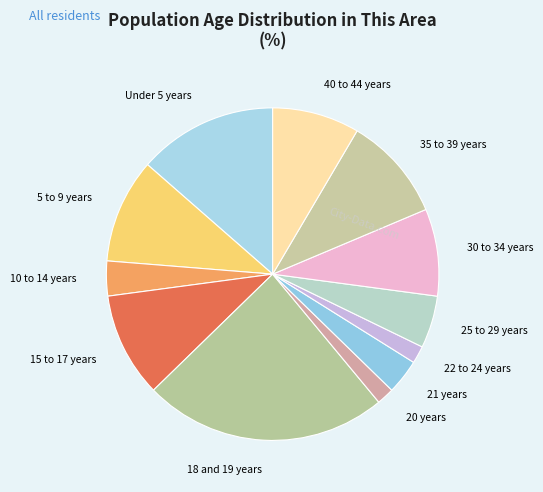

Count the number of slices in the pie.

12